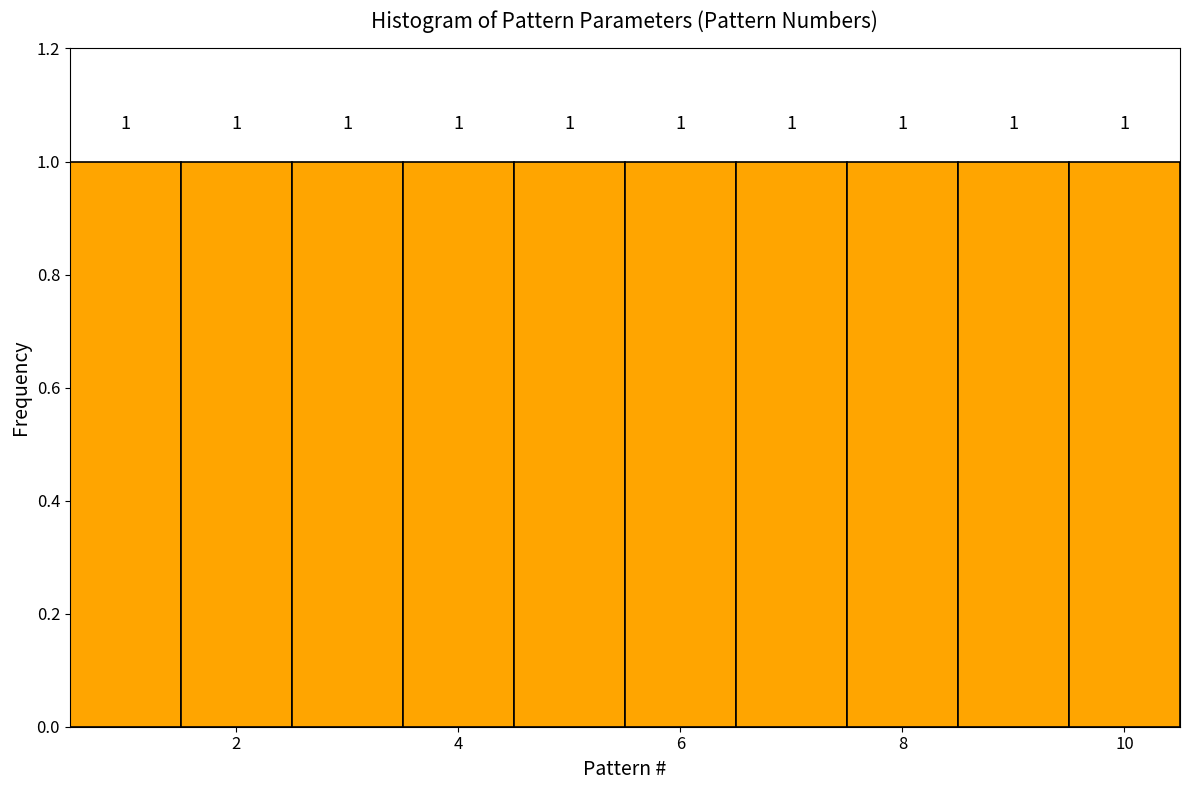

Reading left to right, transcribe this chart: for each bar, give the range it covers on the x-axis and its height. The bar edges are not printed on the chart, so give them approximately, as read against the axis.

0.5 to 1.5: 1
1.5 to 2.5: 1
2.5 to 3.5: 1
3.5 to 4.5: 1
4.5 to 5.5: 1
5.5 to 6.5: 1
6.5 to 7.5: 1
7.5 to 8.5: 1
8.5 to 9.5: 1
9.5 to 10.5: 1